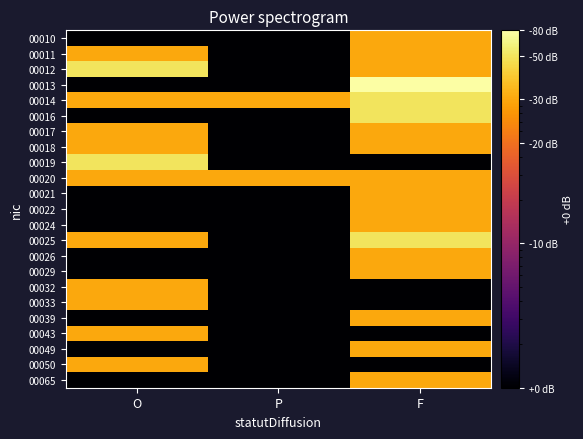

Reading left to right, what are all the values shown in this chart?

00010: O=0.0	P=0.0	F=1.0
00011: O=1.0	P=0.0	F=1.0
00012: O=2.0	P=0.0	F=1.0
00013: O=0.0	P=0.0	F=3.0
00014: O=1.0	P=1.0	F=2.0
00016: O=0.0	P=0.0	F=2.0
00017: O=1.0	P=0.0	F=1.0
00018: O=1.0	P=0.0	F=1.0
00019: O=2.0	P=0.0	F=0.0
00020: O=1.0	P=1.0	F=1.0
00021: O=0.0	P=0.0	F=1.0
00022: O=0.0	P=0.0	F=1.0
00024: O=0.0	P=0.0	F=1.0
00025: O=1.0	P=0.0	F=2.0
00026: O=0.0	P=0.0	F=1.0
00029: O=0.0	P=0.0	F=1.0
00032: O=1.0	P=0.0	F=0.0
00033: O=1.0	P=0.0	F=0.0
00039: O=0.0	P=0.0	F=1.0
00043: O=1.0	P=0.0	F=0.0
00049: O=0.0	P=0.0	F=1.0
00050: O=1.0	P=0.0	F=0.0
00065: O=0.0	P=0.0	F=1.0